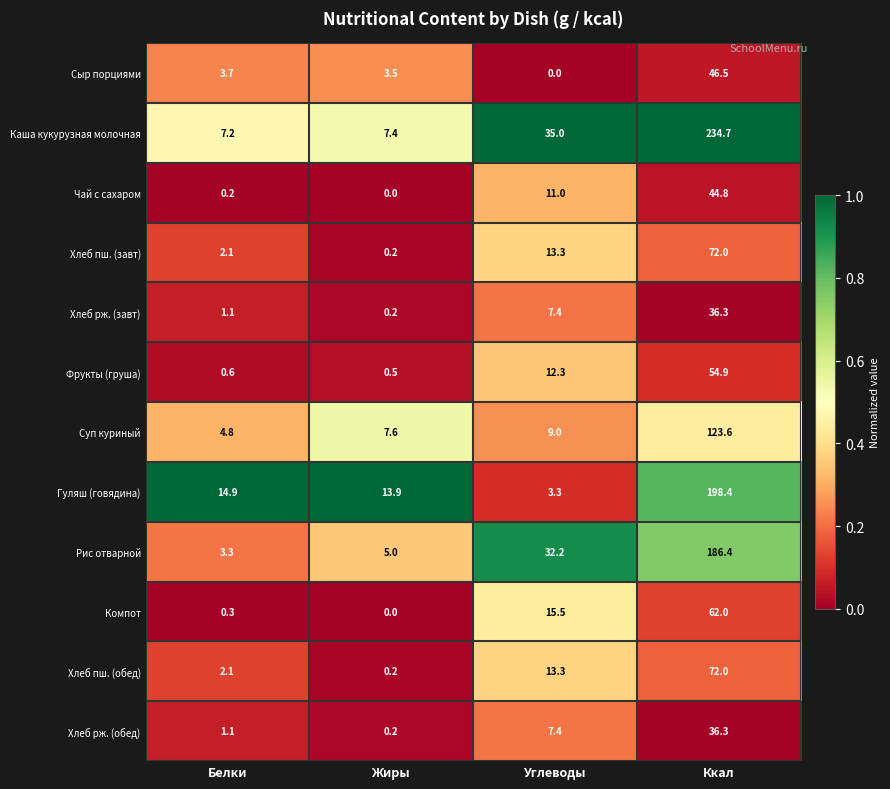

What is the difference between the highest and lowest values at Углеводы?

35.0